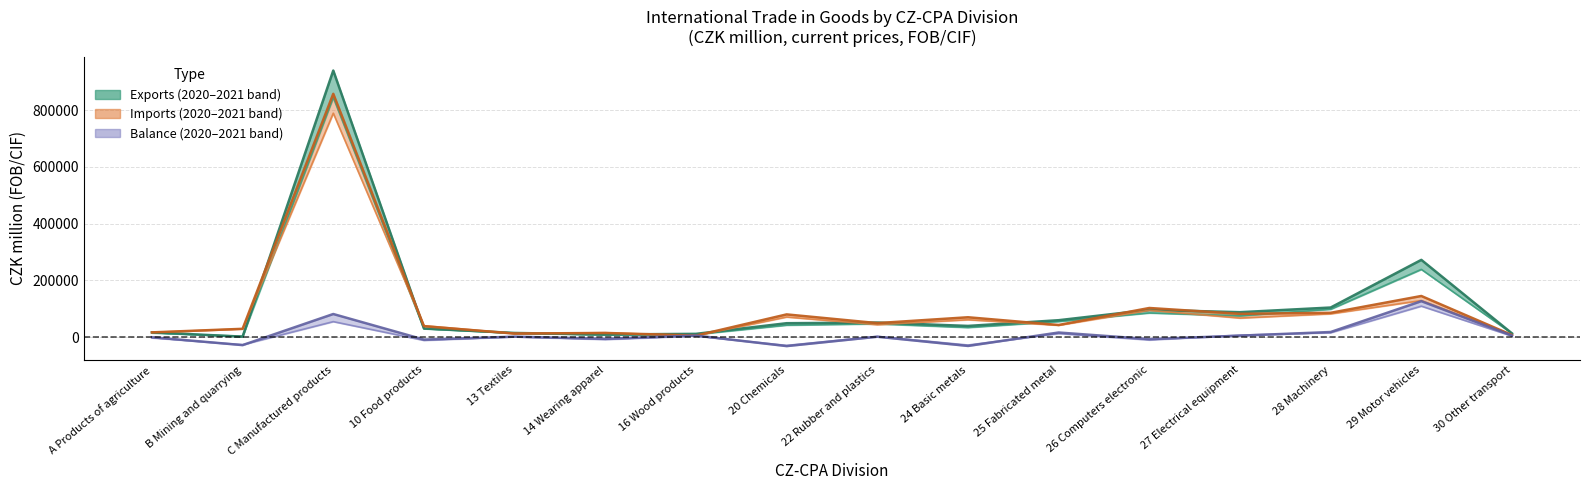

Reading right to left, transcribe all the data shown in this chart.

exports_2020: 13302	239159	98896	75431	85781	55657	34549	47414	42802	10243	8337	15094	30074	844492	3423	15306
exports_2021: 13640	272673	104804	88380	96729	60154	40009	51840	49567	12063	9873	15215	31015	939538	2263	17474
imports_2020: 9009	129474	82664	67767	95173	42423	61847	44326	71445	5668	16138	13357	40891	789308	29613	17242
imports_2021: 7680	145450	86222	82699	103148	43333	70502	49906	80581	5935	15258	12990	39072	857569	29824	17247